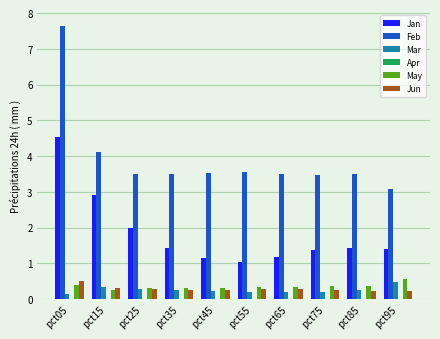

The value of Feb at pct25 is 3.5. True or false?

True